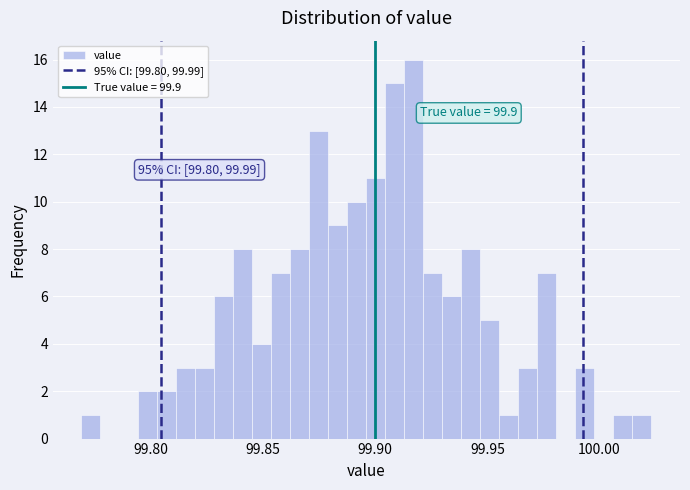

Around what value on the x-axis is the tallest bar? Give the approximate position of its centre, as read against the axis.

99.915